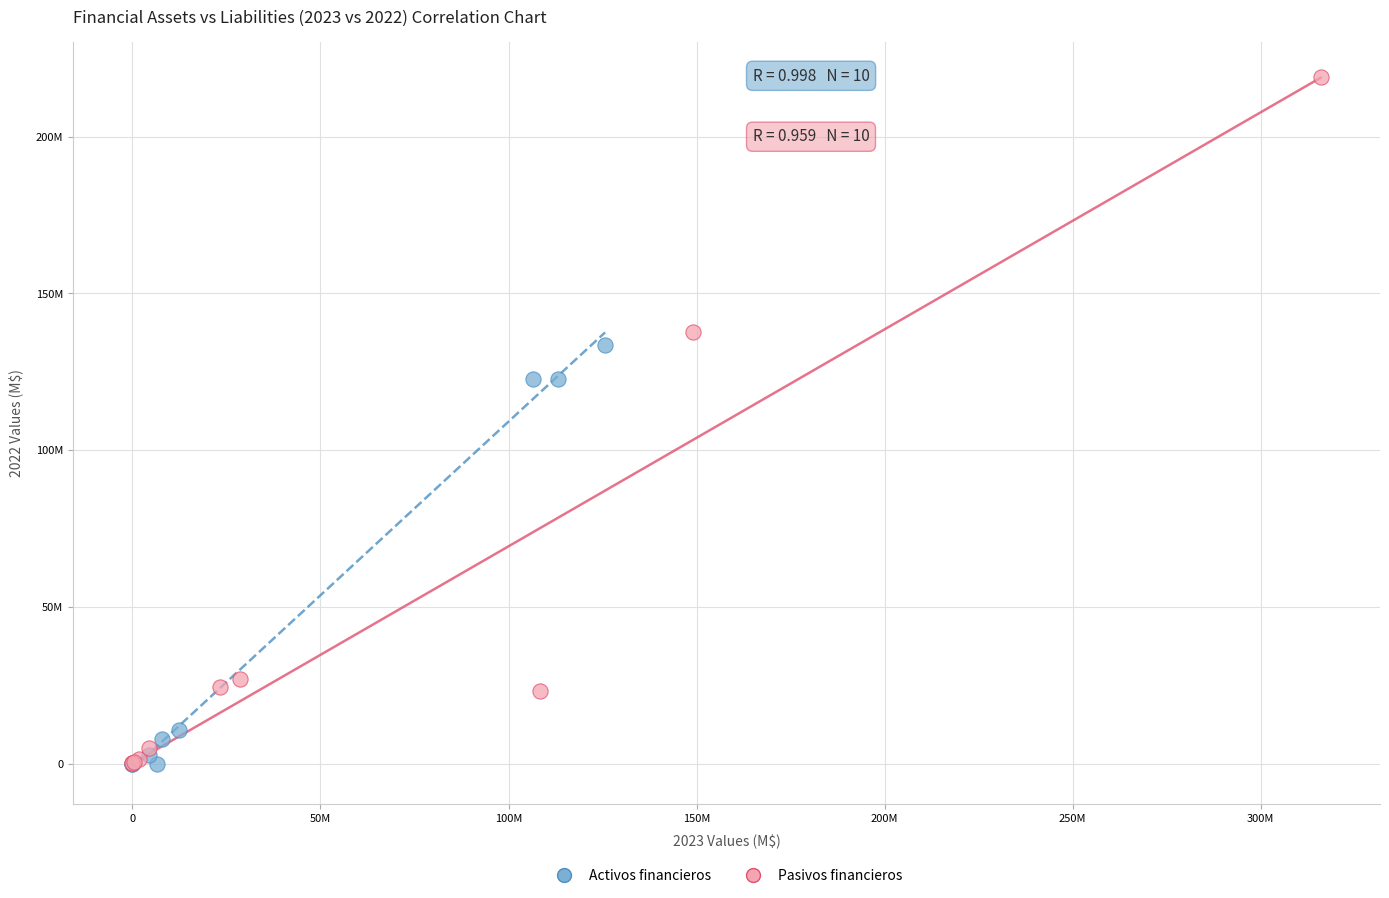

Which series has the widest spread of Y values?

Pasivos financieros